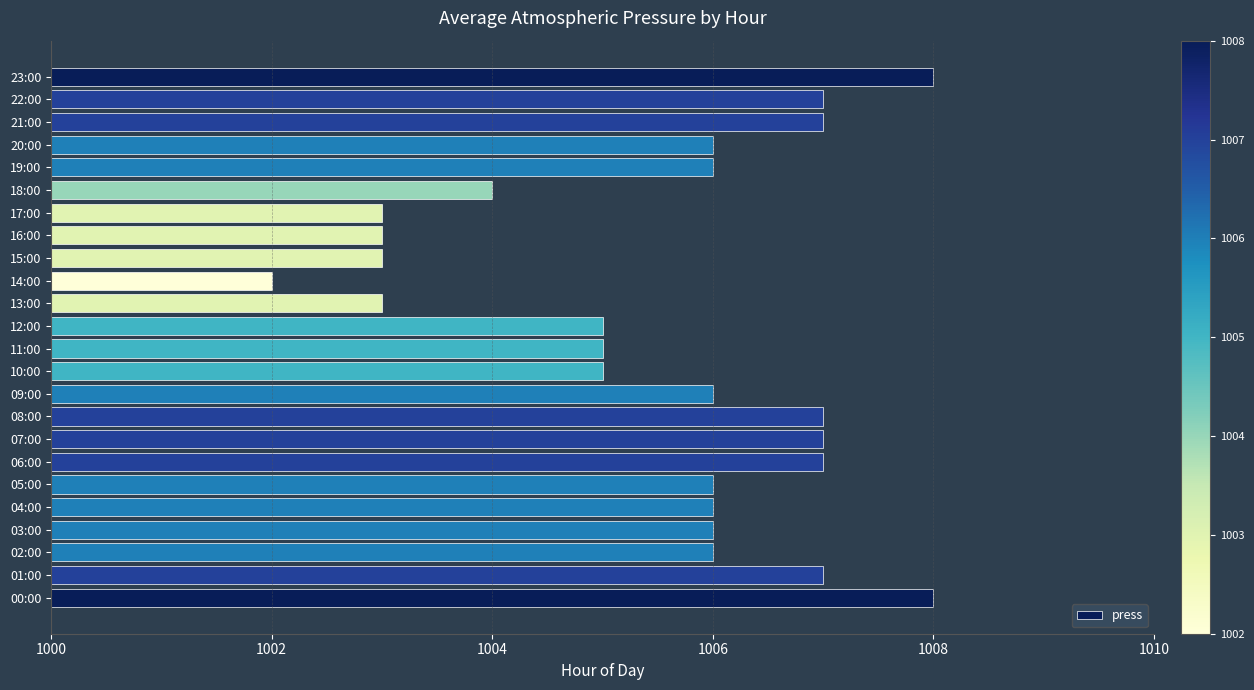

How many distinct data groups are displayed?

1